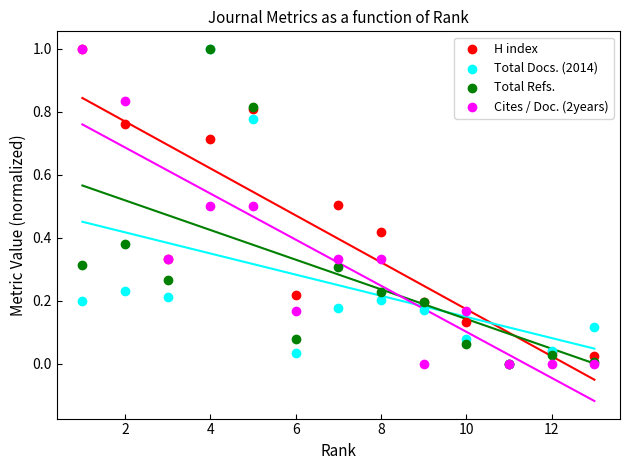

What are all the series names shown in the legend?

H index, Total Docs. (2014), Total Refs., Cites / Doc. (2years)